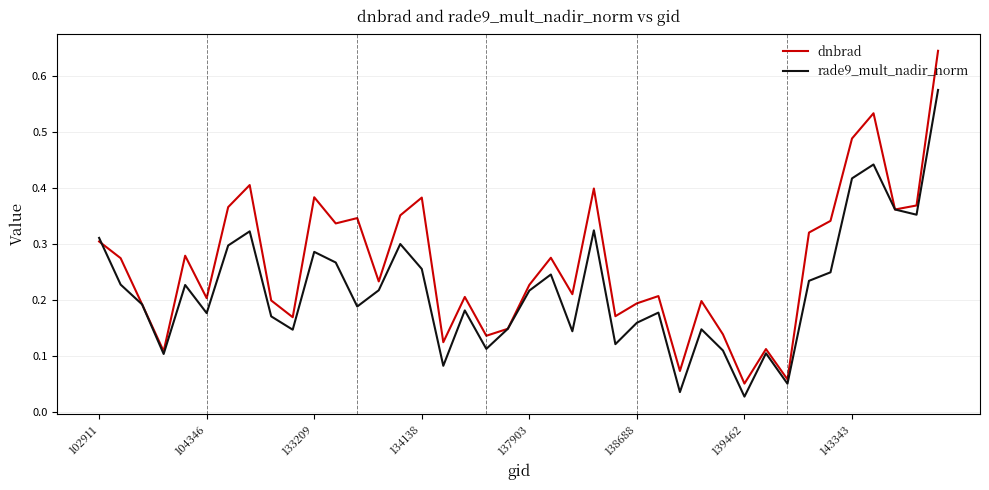

How many interior local valleys does the rade9_mult_nadir_norm series have?

12